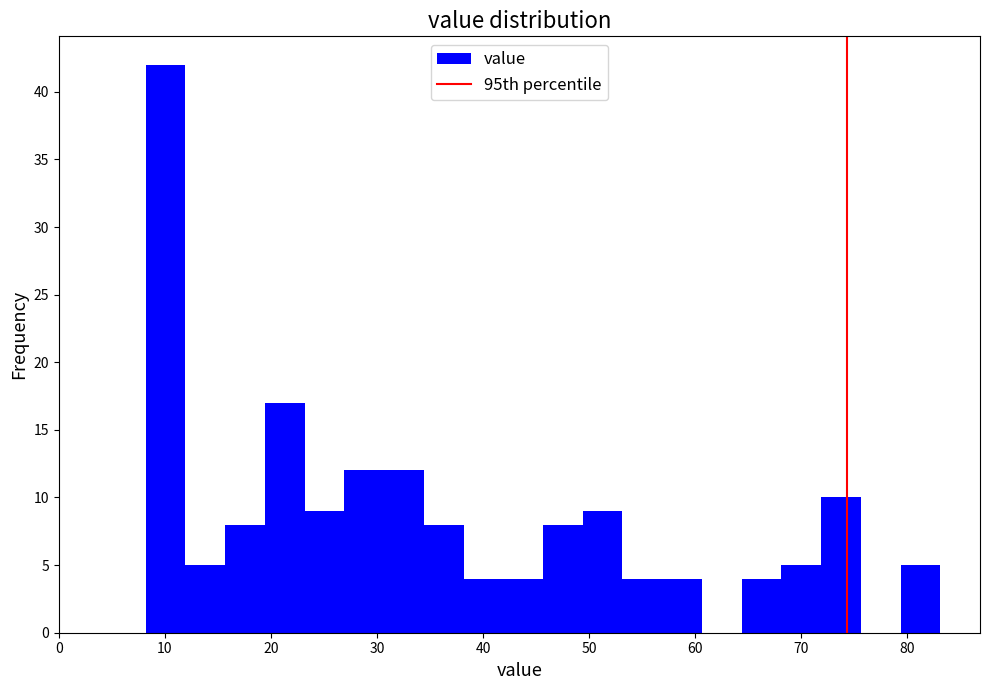

Around what value on the x-axis is the tallest bar? Give the approximate position of its centre, as read against the axis.

10